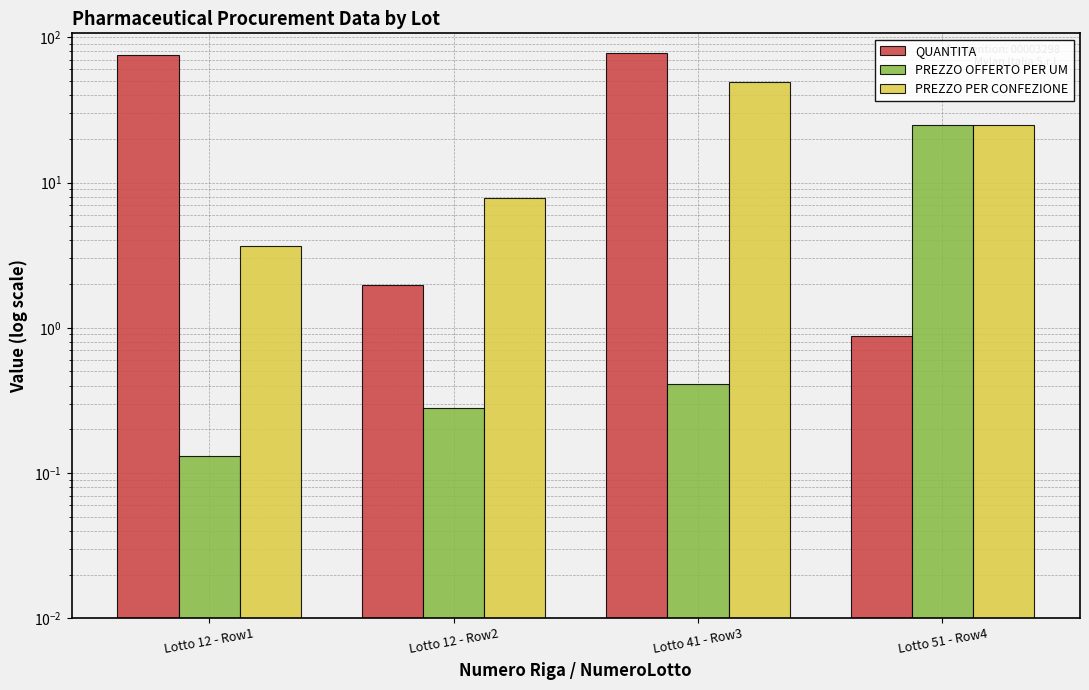

Reading left to right, what are all the values shown in this chart?

QUANTITA: Lotto 12 - Row1=75.0	Lotto 12 - Row2=2.0	Lotto 41 - Row3=77.3	Lotto 51 - Row4=0.9
PREZZO OFFERTO PER UM: Lotto 12 - Row1=0.1	Lotto 12 - Row2=0.3	Lotto 41 - Row3=0.4	Lotto 51 - Row4=24.9
PREZZO PER CONFEZIONE: Lotto 12 - Row1=3.6	Lotto 12 - Row2=7.8	Lotto 41 - Row3=49.1	Lotto 51 - Row4=24.9